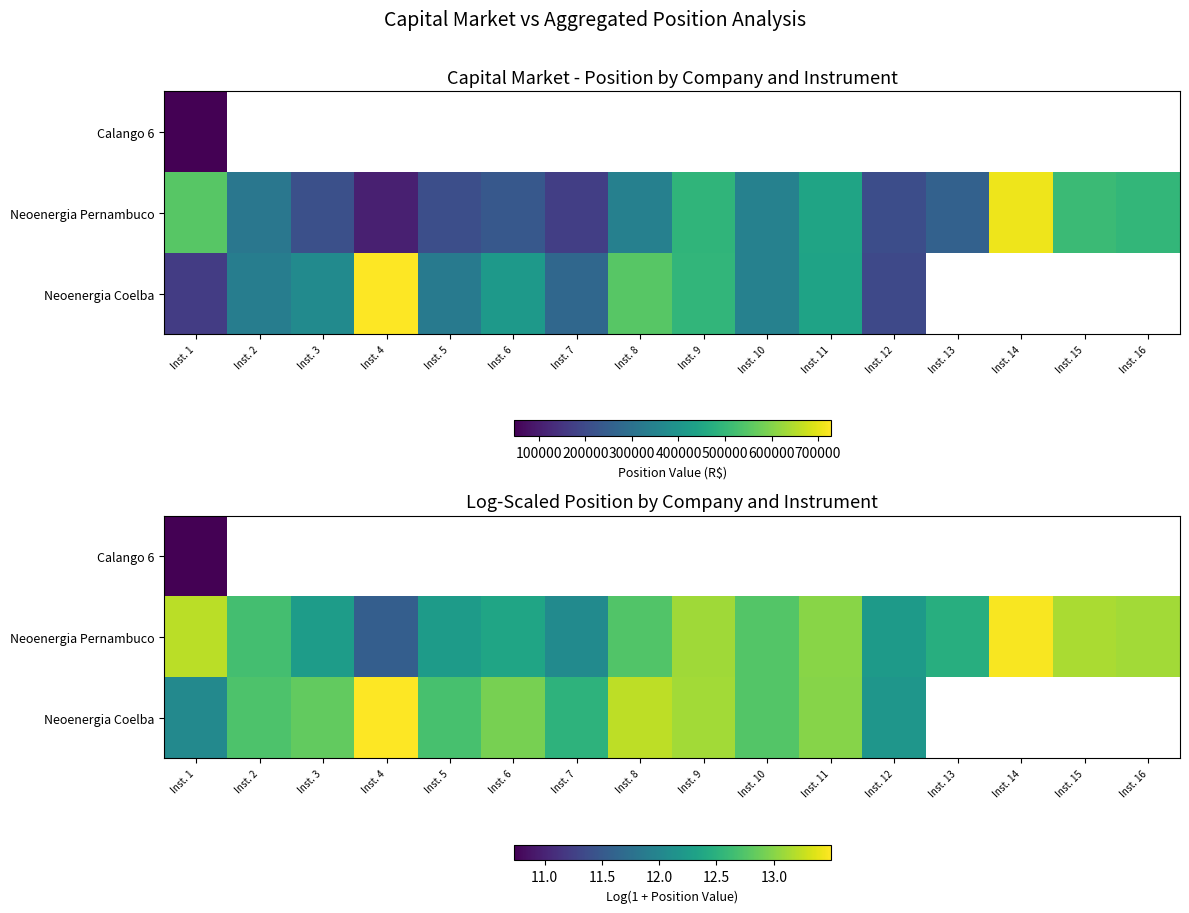

What is the approximate value of Neoenergia Pernambuco at Inst. 2?

12.7